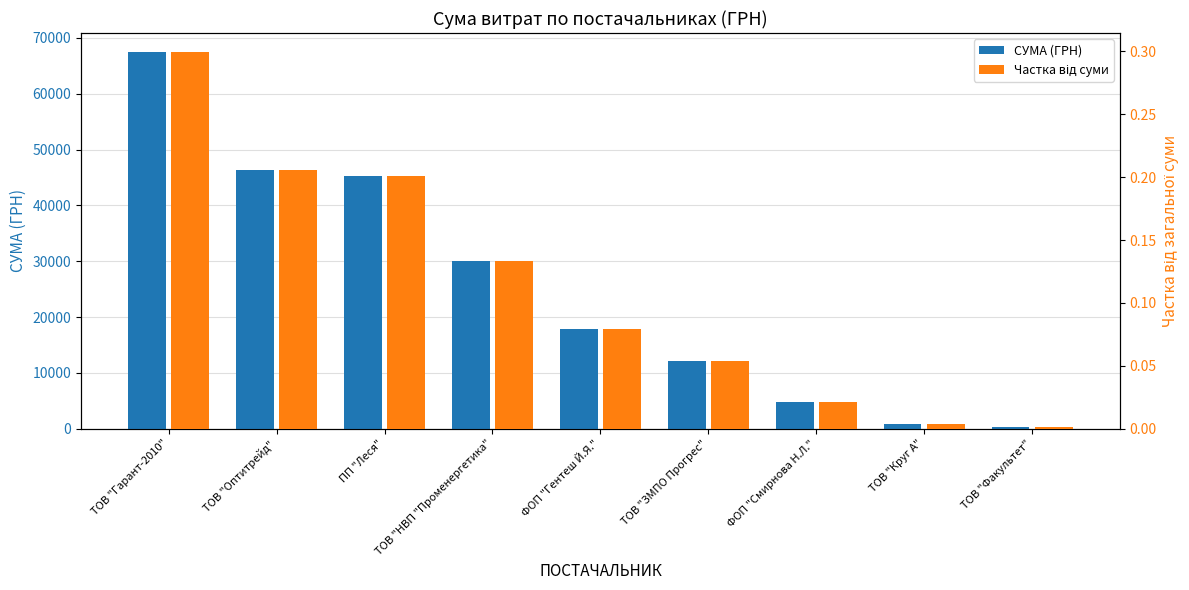

What is the spread (max minus min) of values at ТОВ "НВП "Променергетика"?

30016.7